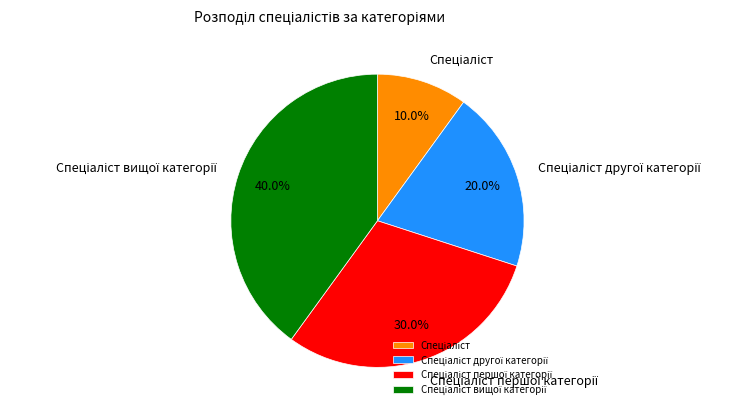

Is there a majority slice in this chart?

No